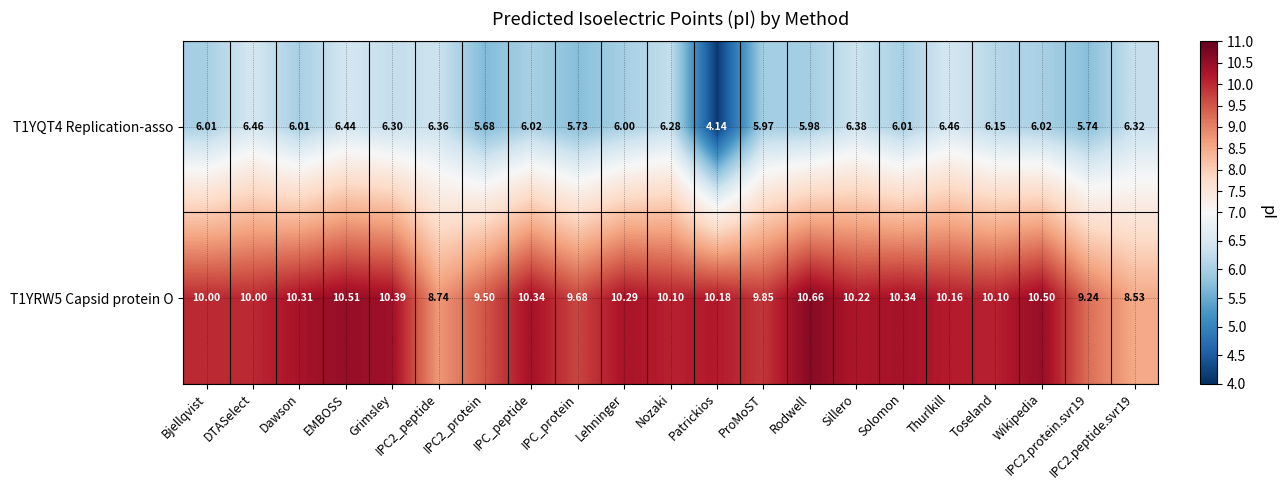

Which label corresponds to the smallest value in the chart?

Patrickios